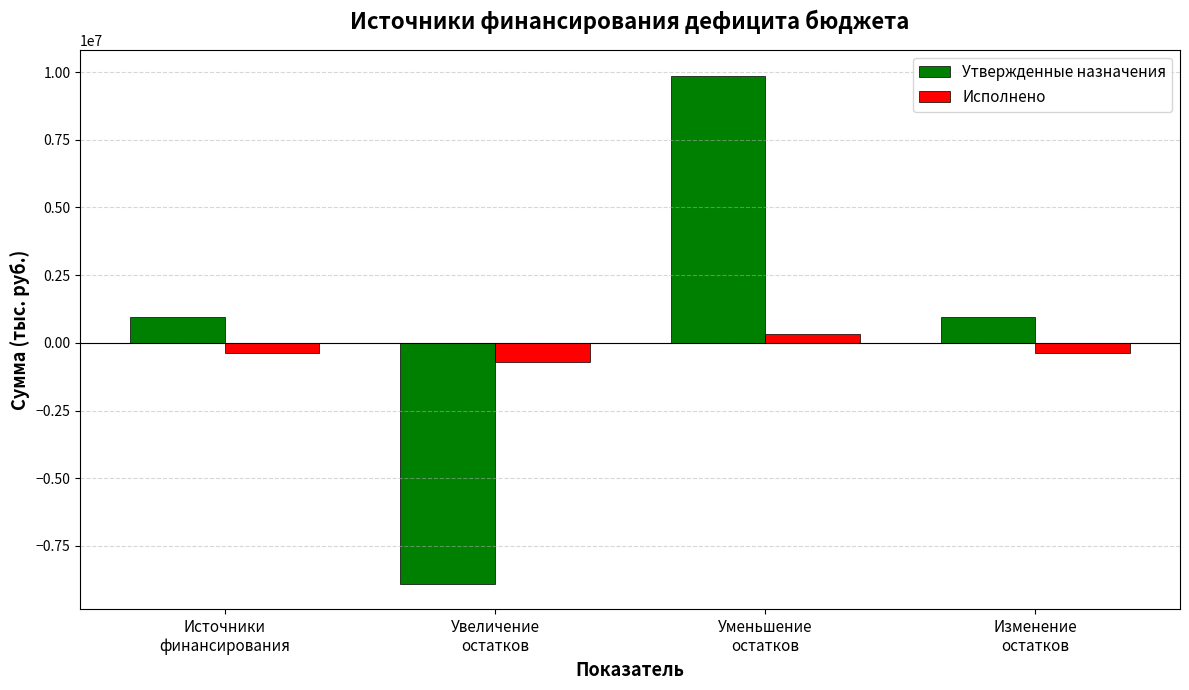

Reading left to right, list all the values displayed in this chart.

Утвержденные назначения: 970200.0	-8897200.0	9867400.0	970200.0
Исполнено: -387942.7	-695605.4	307662.7	-387942.7